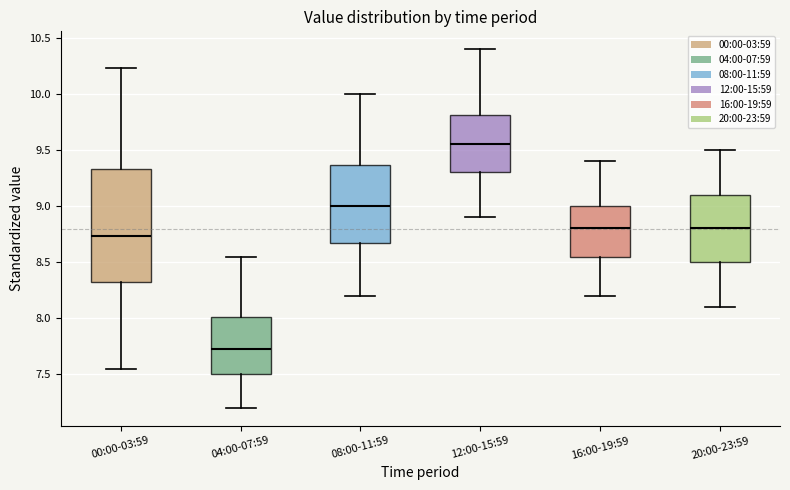

Which box is the tallest, from its lower edge to its upper edge?

00:00-03:59